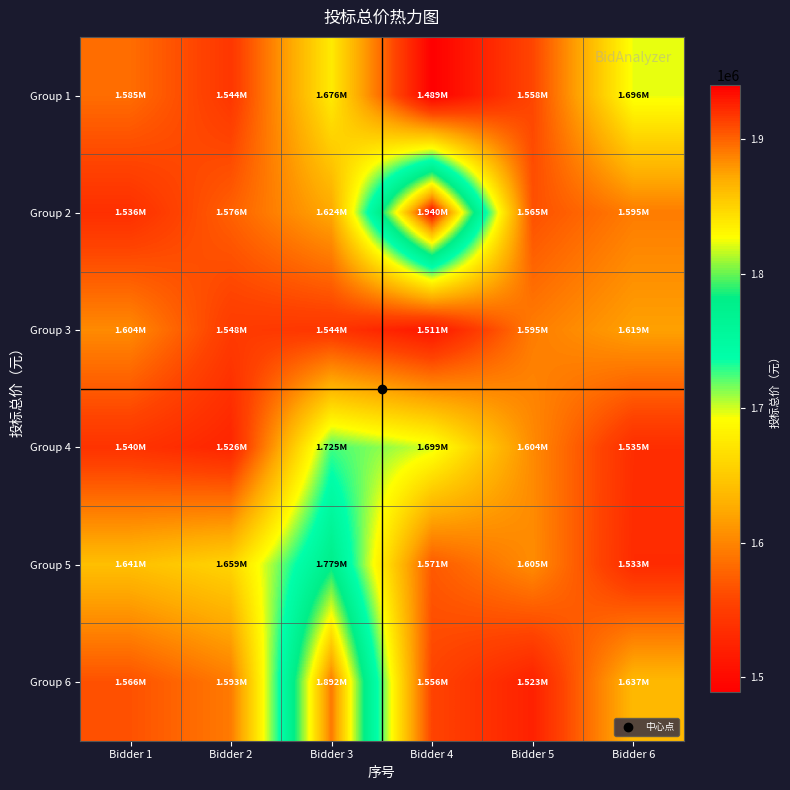

What is the smallest value displayed?

1488808.1